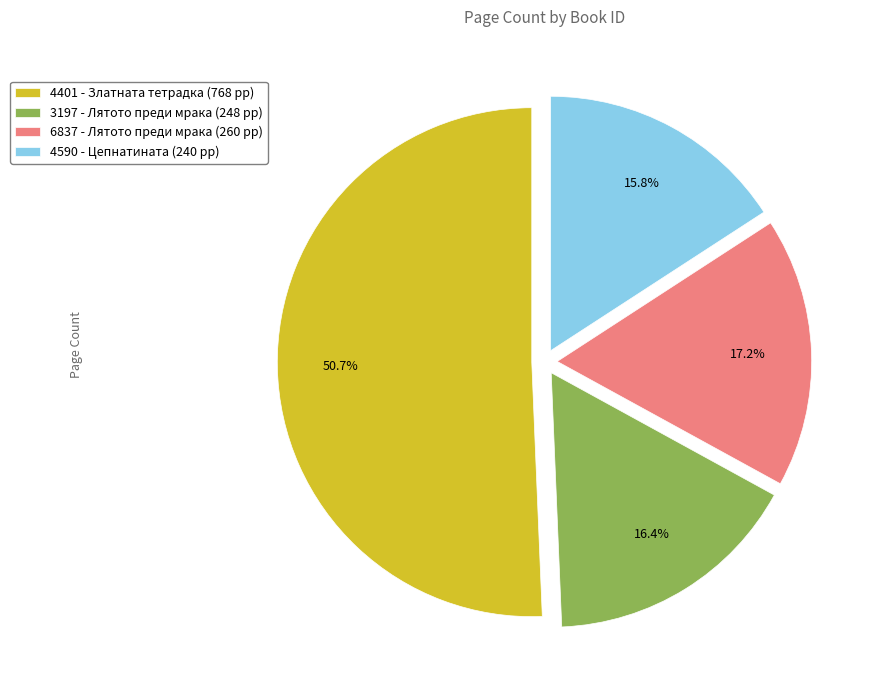

How many slices are in this pie chart?

4